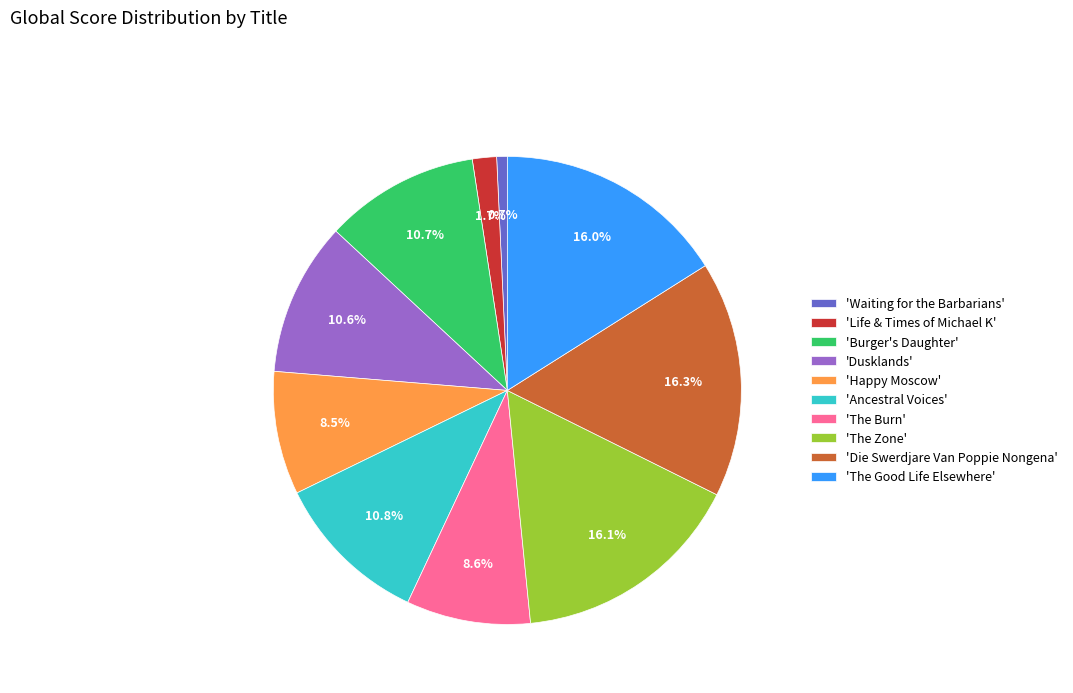

Is 'The Good Life Elsewhere' the majority of the pie?

No